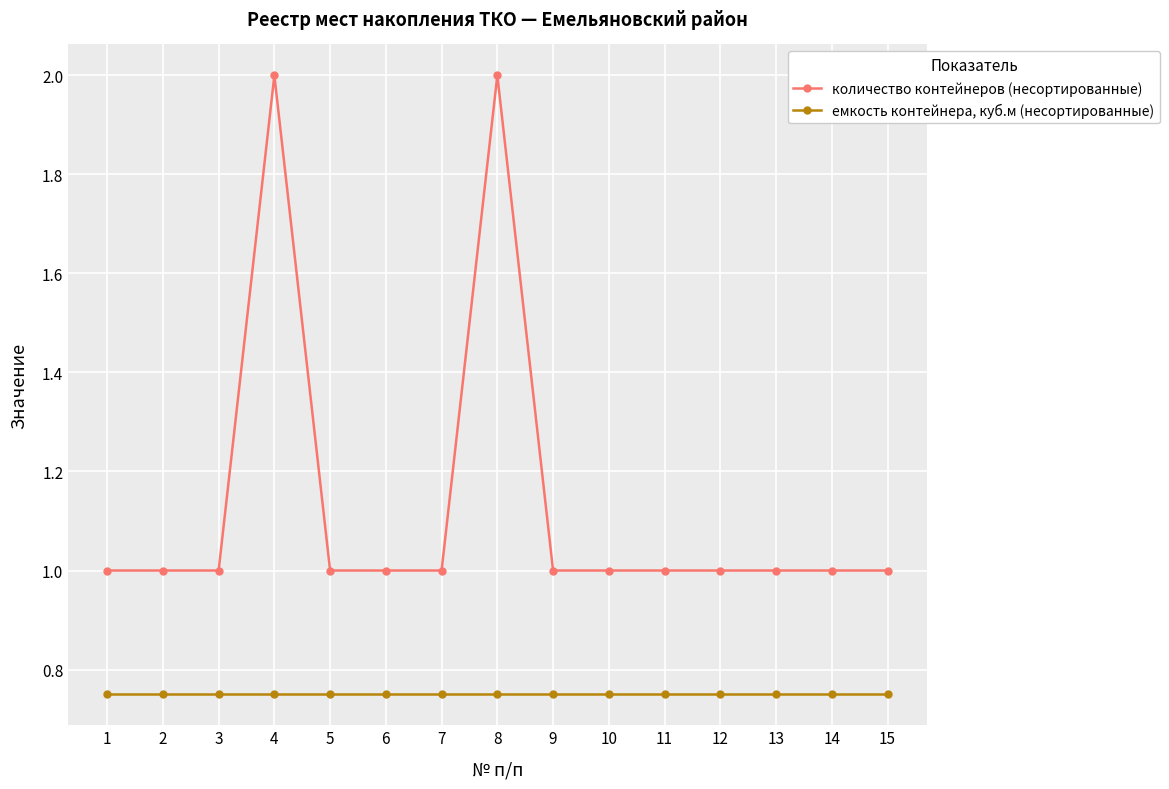

What is the lowest value of the количество контейнеров (несортированные) series?

1.0